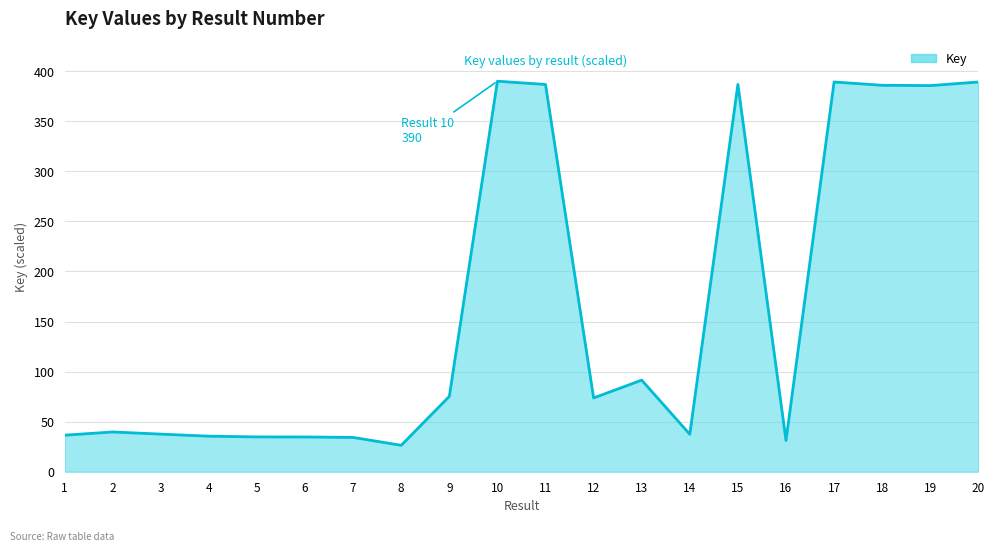

At which label is the value closest to 208?

13